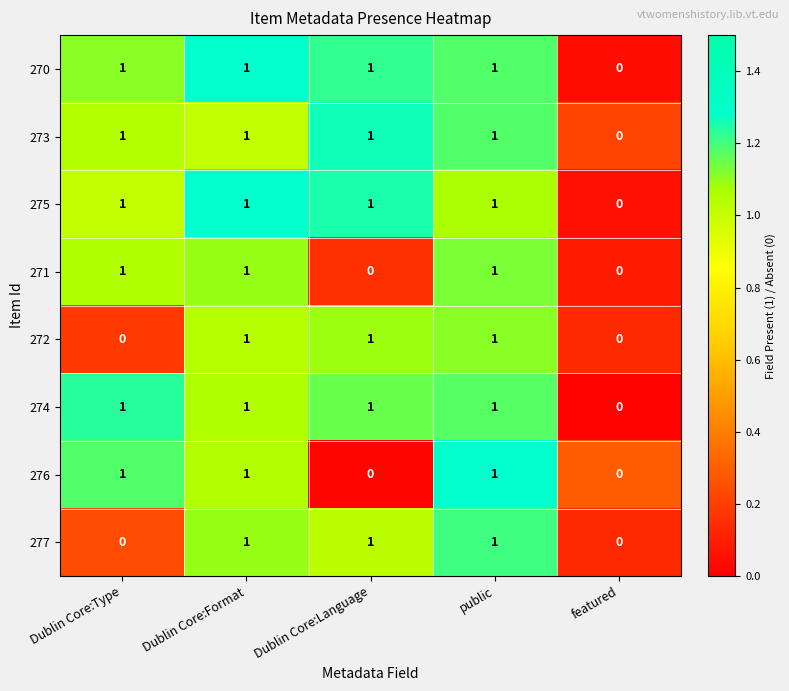

What is the total value across all series at public?

8